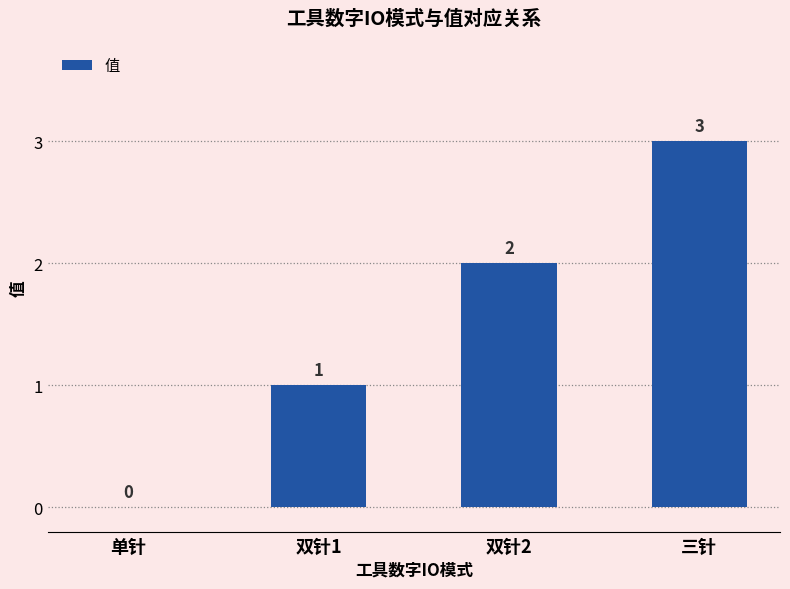

Reading left to right, list all the values displayed in this chart.

单针=0	双针1=1	双针2=2	三针=3